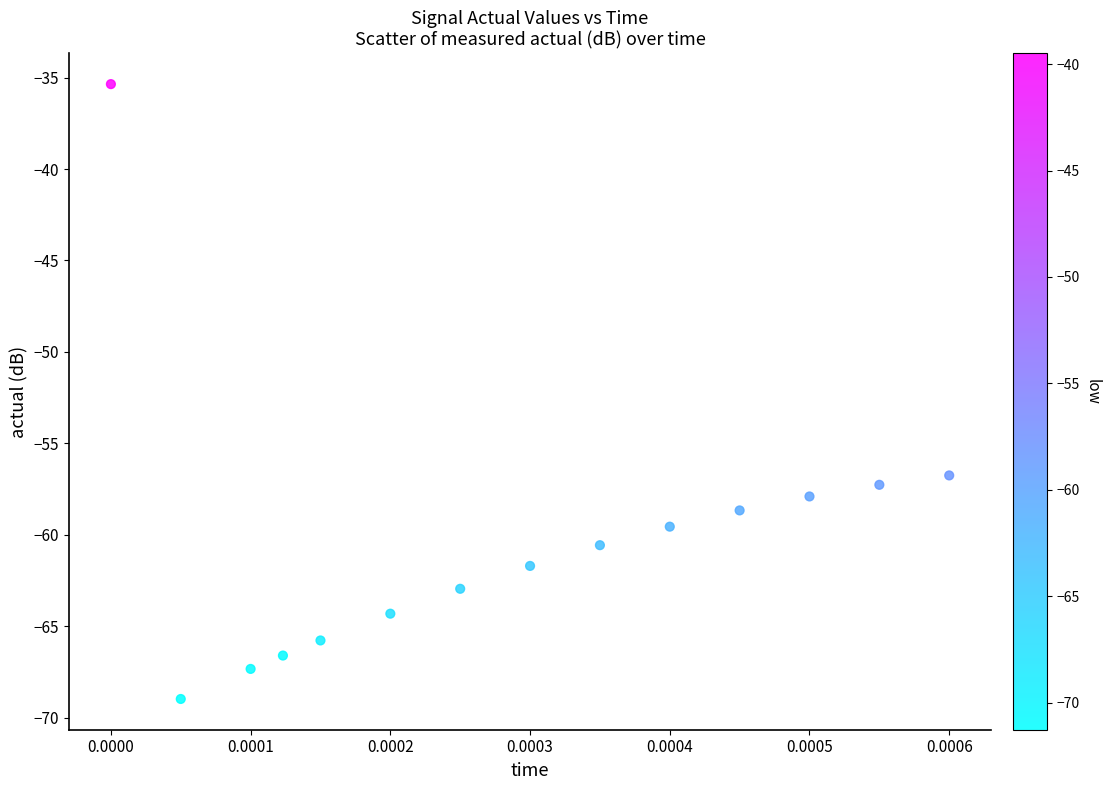

What is the range of Y values (max minus min)?

33.6